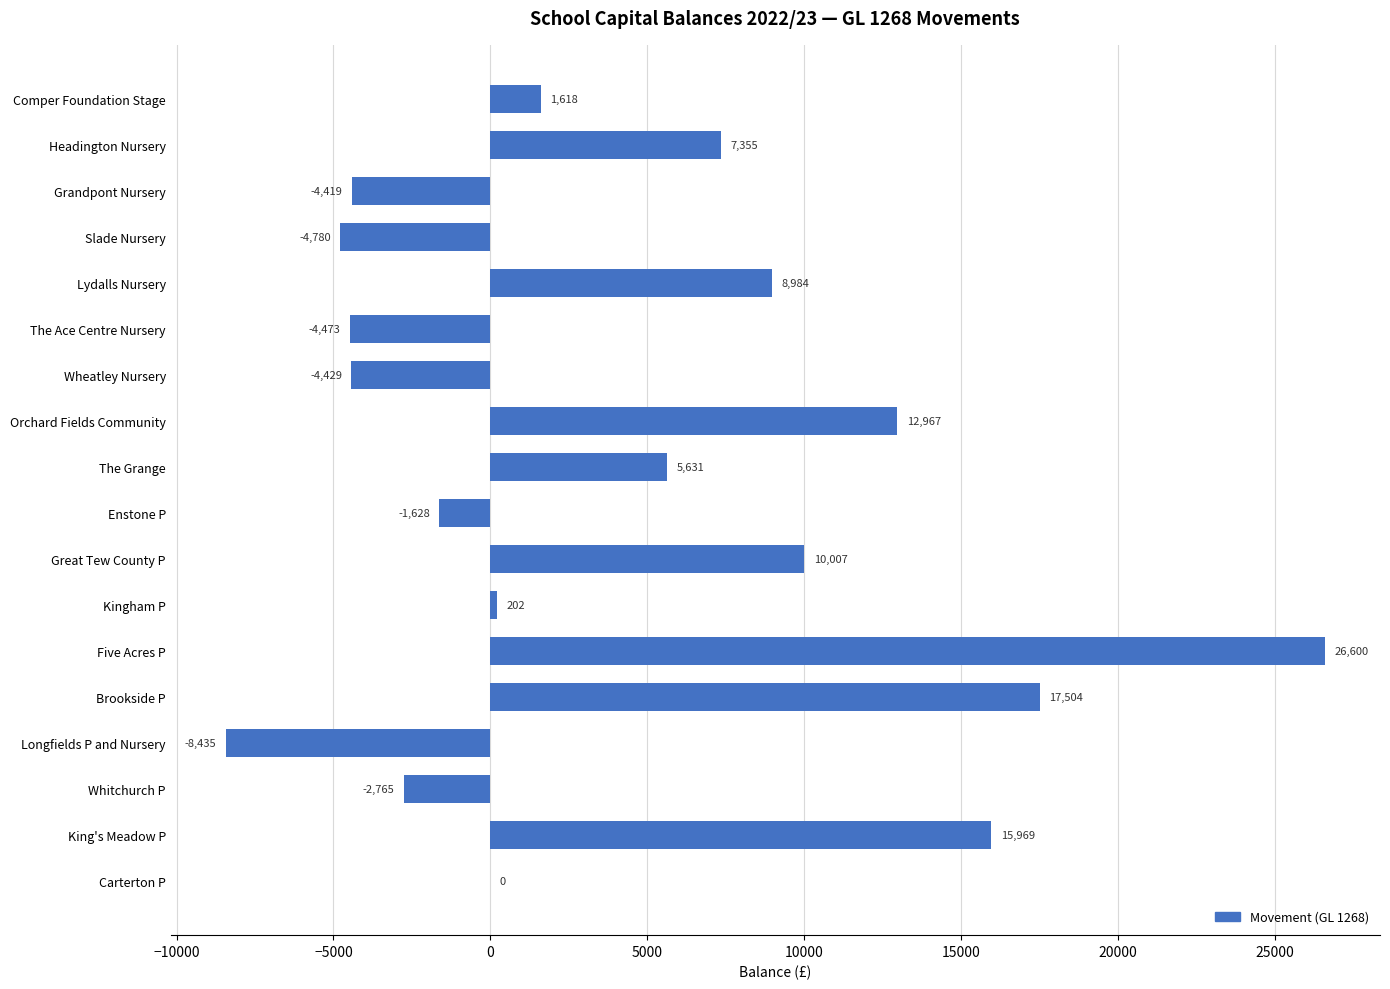

What is the approximate value at Slade Nursery, to the nearest 10?

-4780